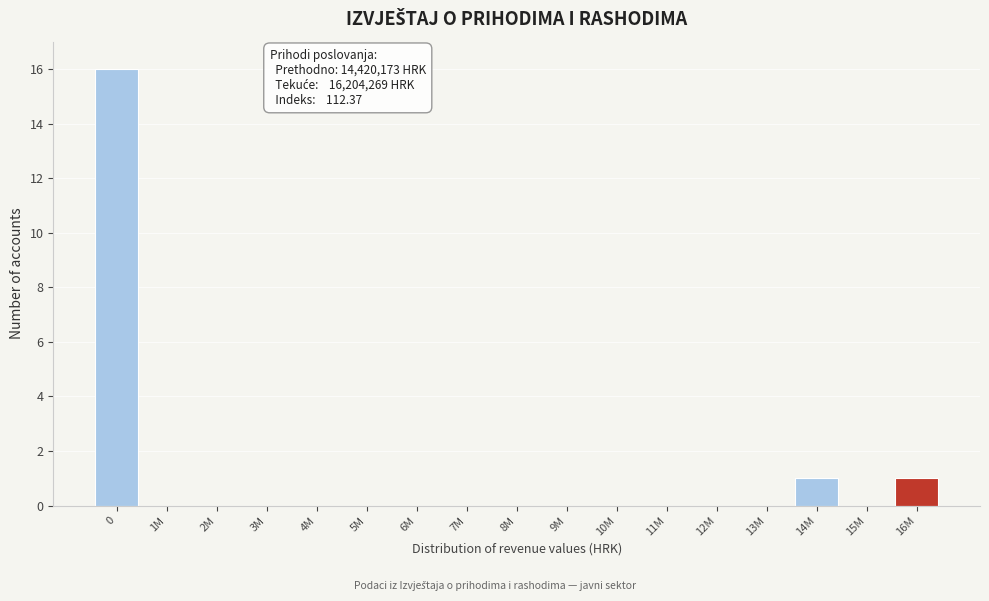

Reading left to right, list all the values displayed in this chart.

0=16	1M=0	2M=0	3M=0	4M=0	5M=0	6M=0	7M=0	8M=0	9M=0	10M=0	11M=0	12M=0	13M=0	14M=1	15M=0	16M=1